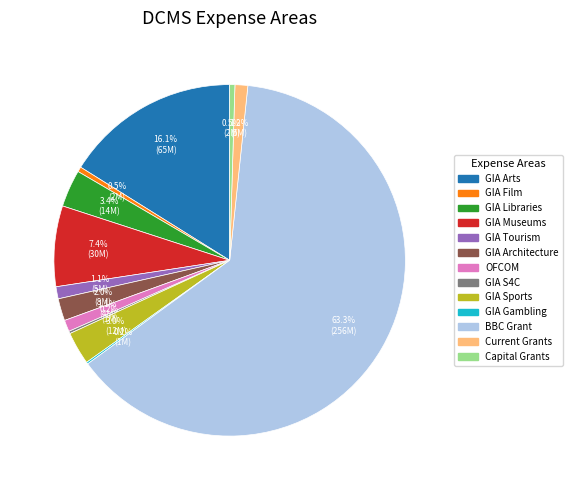

Does any single category account for the majority?

Yes